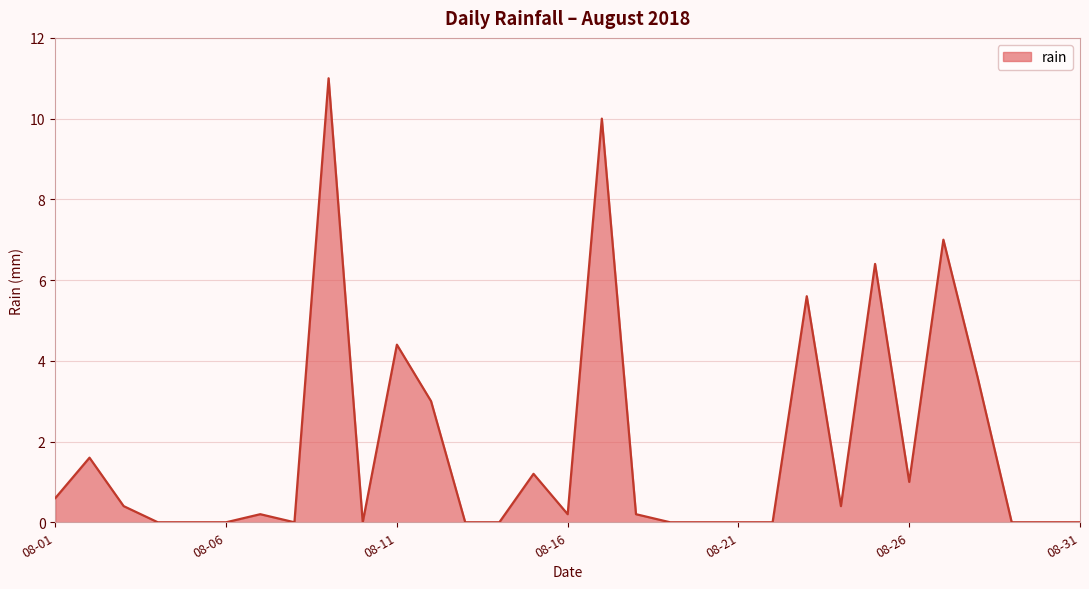

What is the greatest value displayed?

11.0